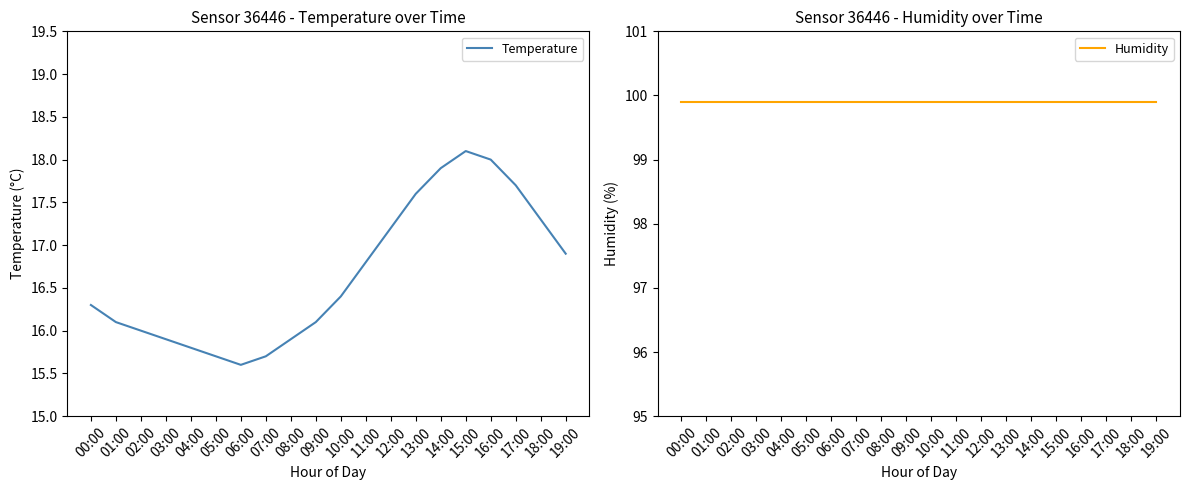

What is the spread (max minus min) of values at 07:00?

84.2